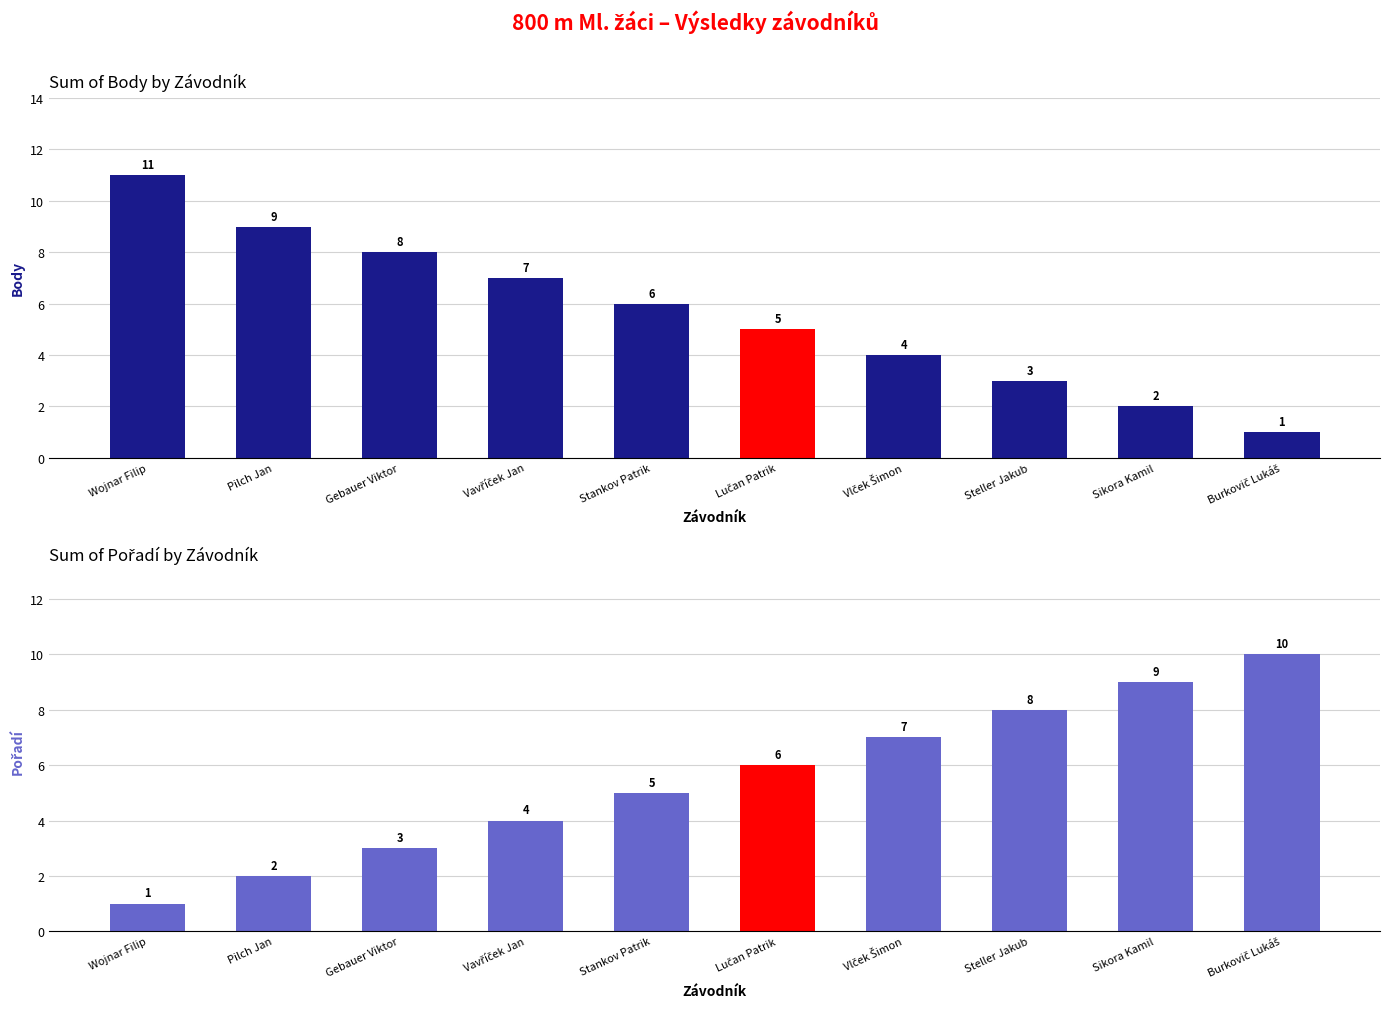

Between Stankov Patrik and Sikora Kamil, which is larger?

Stankov Patrik